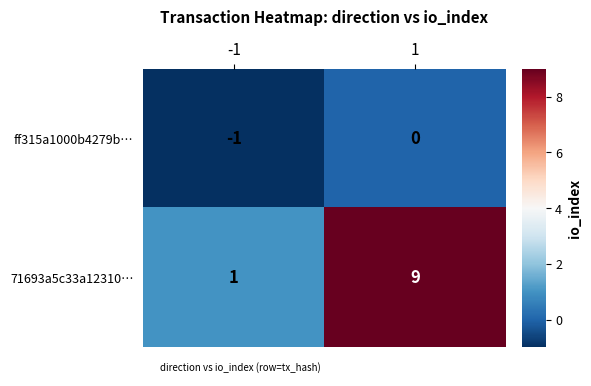

Read the 71693a5c33a12310… value at 1.

9